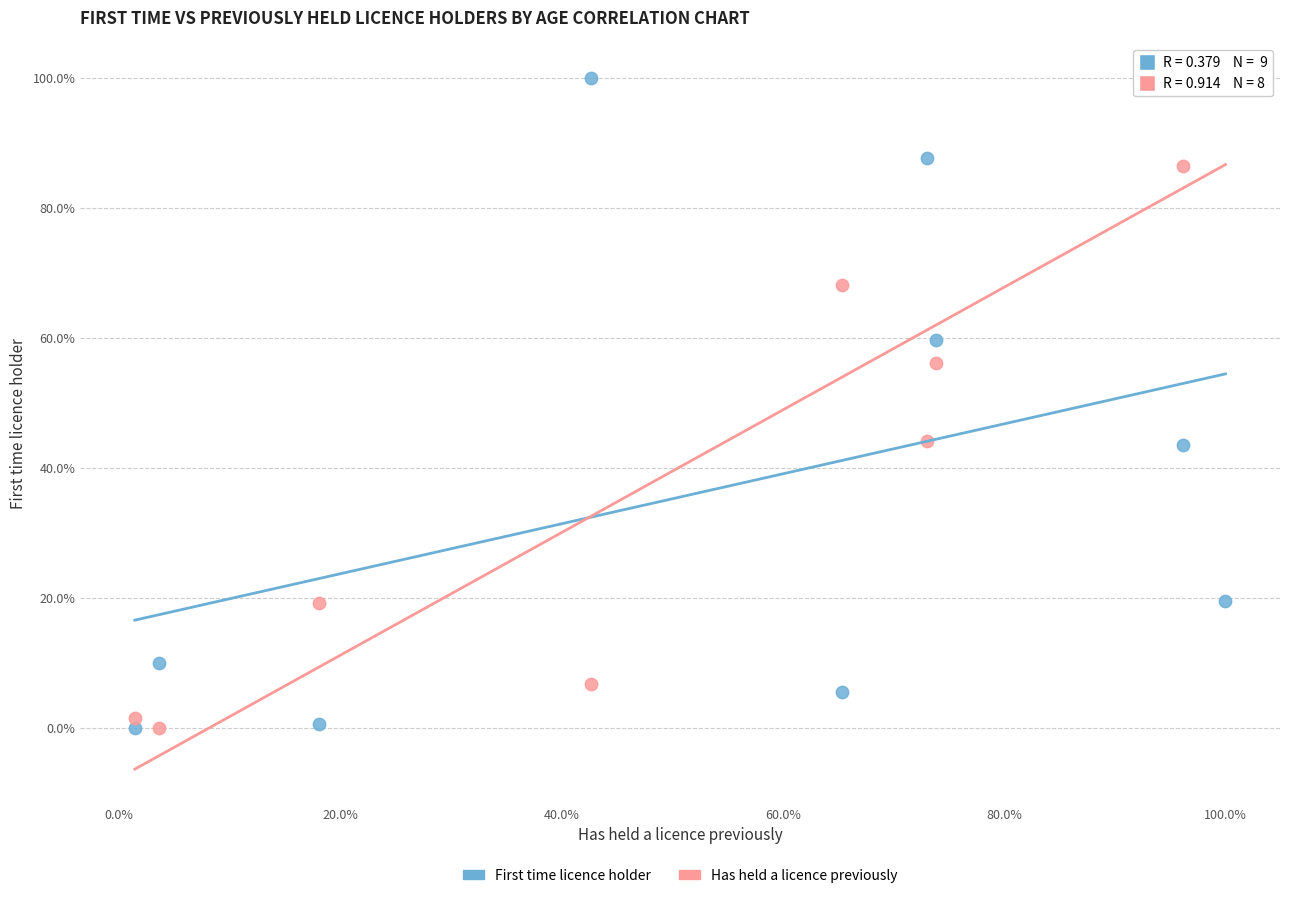

What is the X range (max minus min) for the scatter plot?

98.6